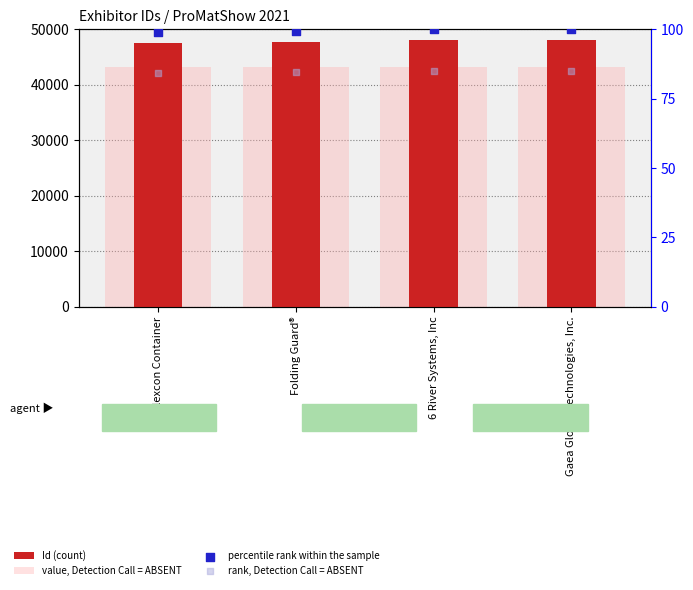

Which series reaches the maximum Y coordinate?

Id (count)